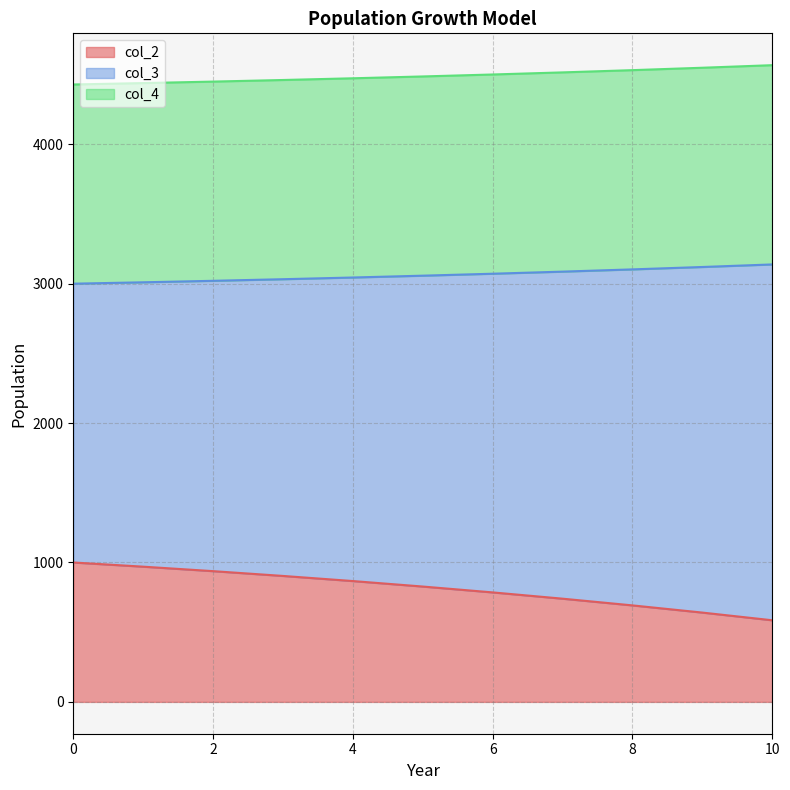

How many values in the col_3 series exceed 3057?

6